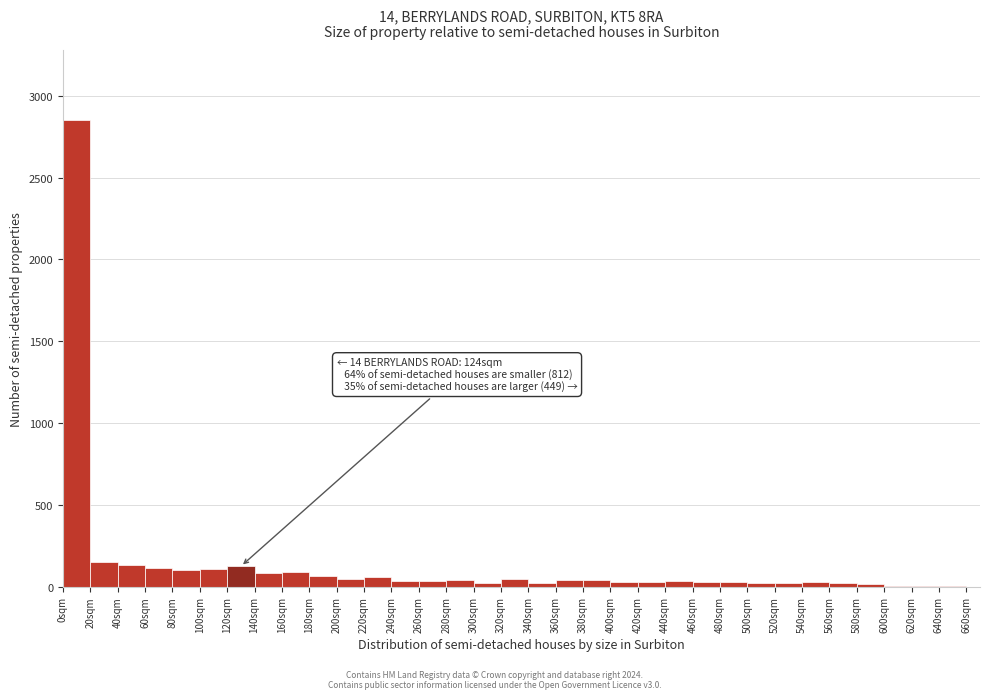

Over which range of the x-axis is the bar tallest?

0 to 20